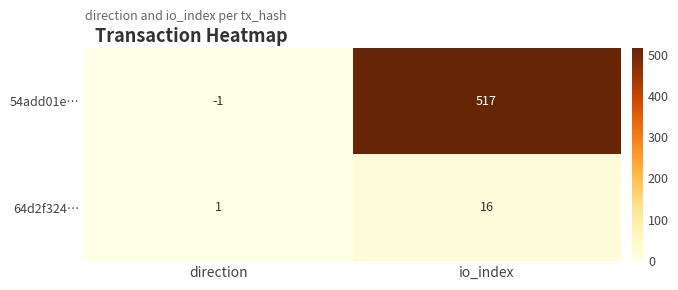

Where is 54add01e… nearest to the value 258?

direction